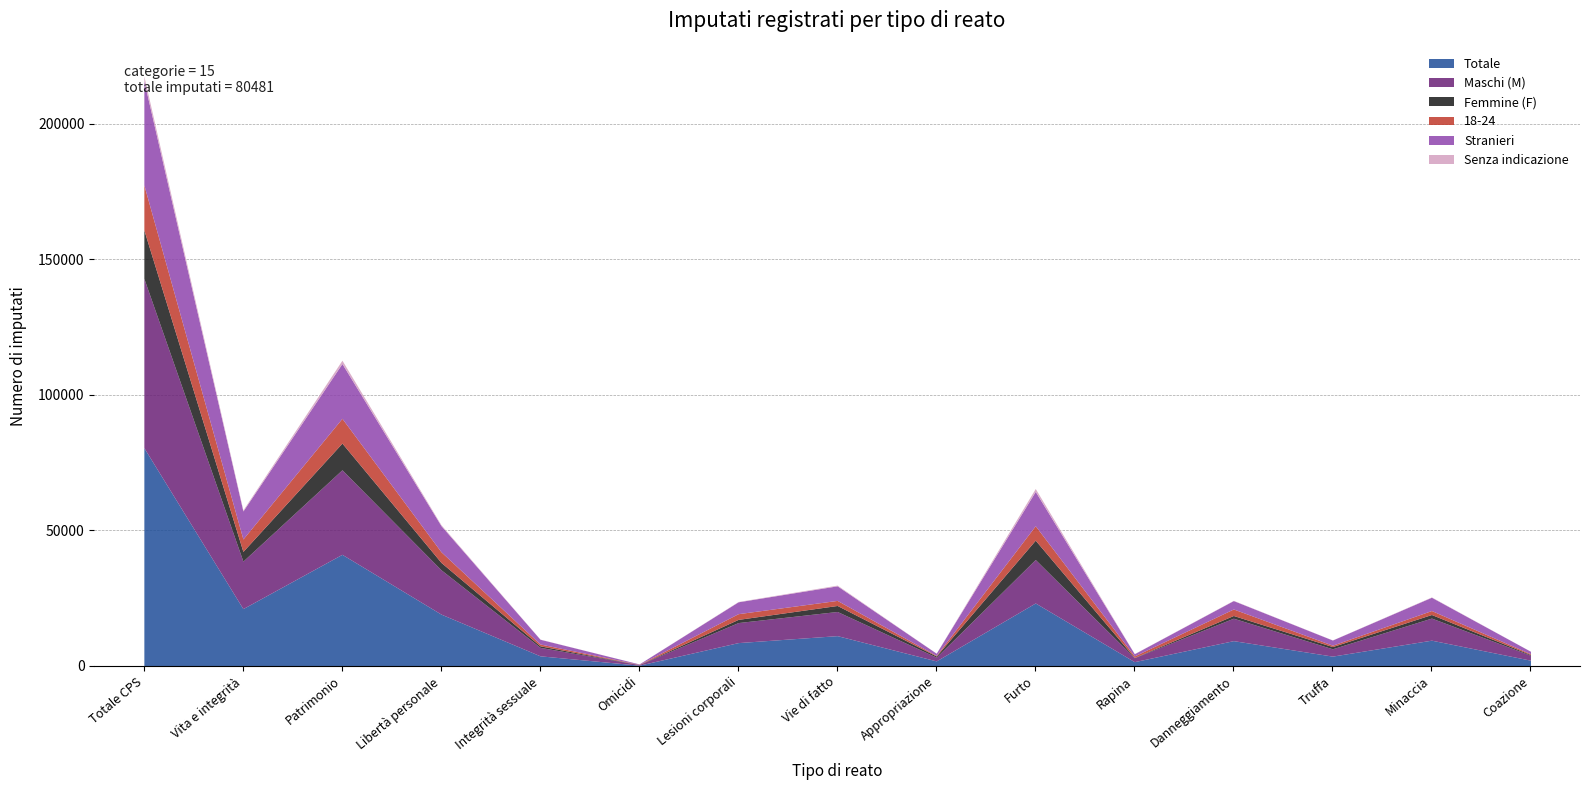

The value of Totale at Minaccia is 4555. True or false?

False